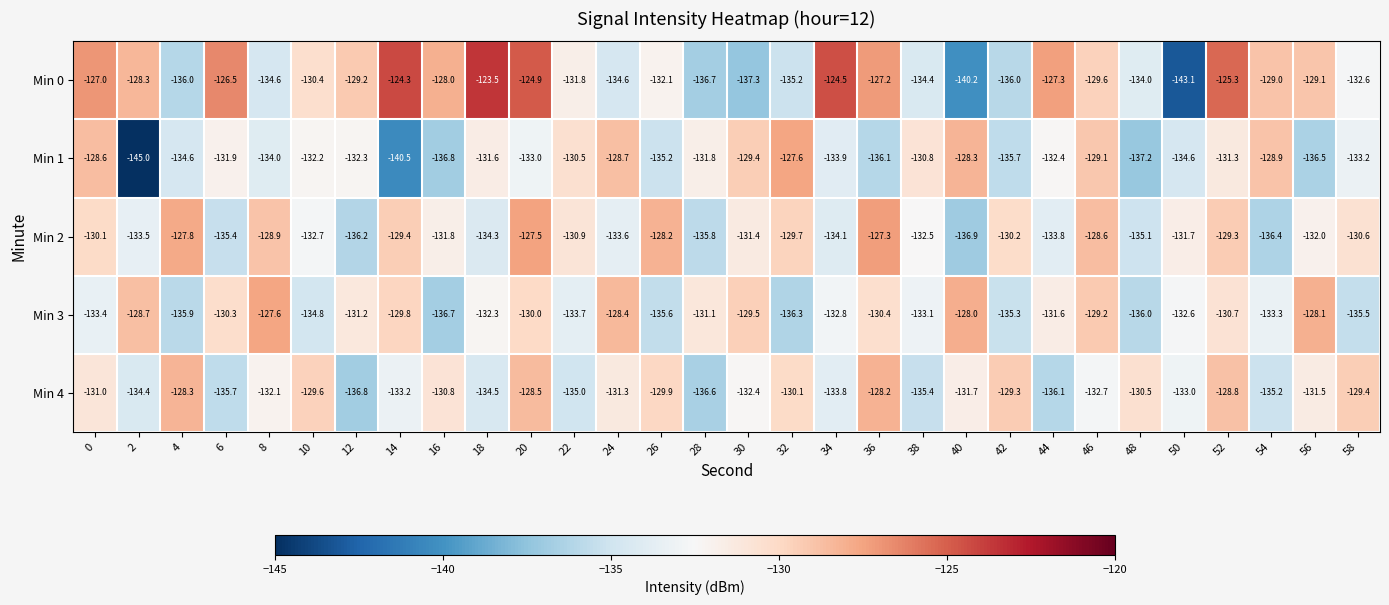

Which series changed the most between 50 and 52?

Min 0